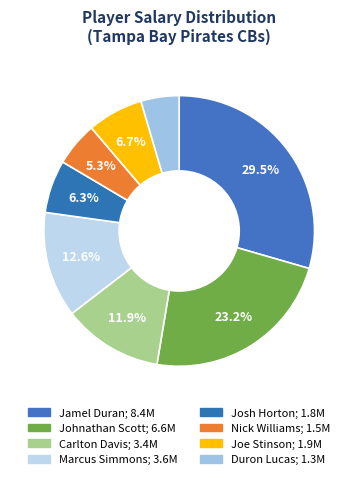

Is it true that Marcus Simmons is 13% of the pie?

True